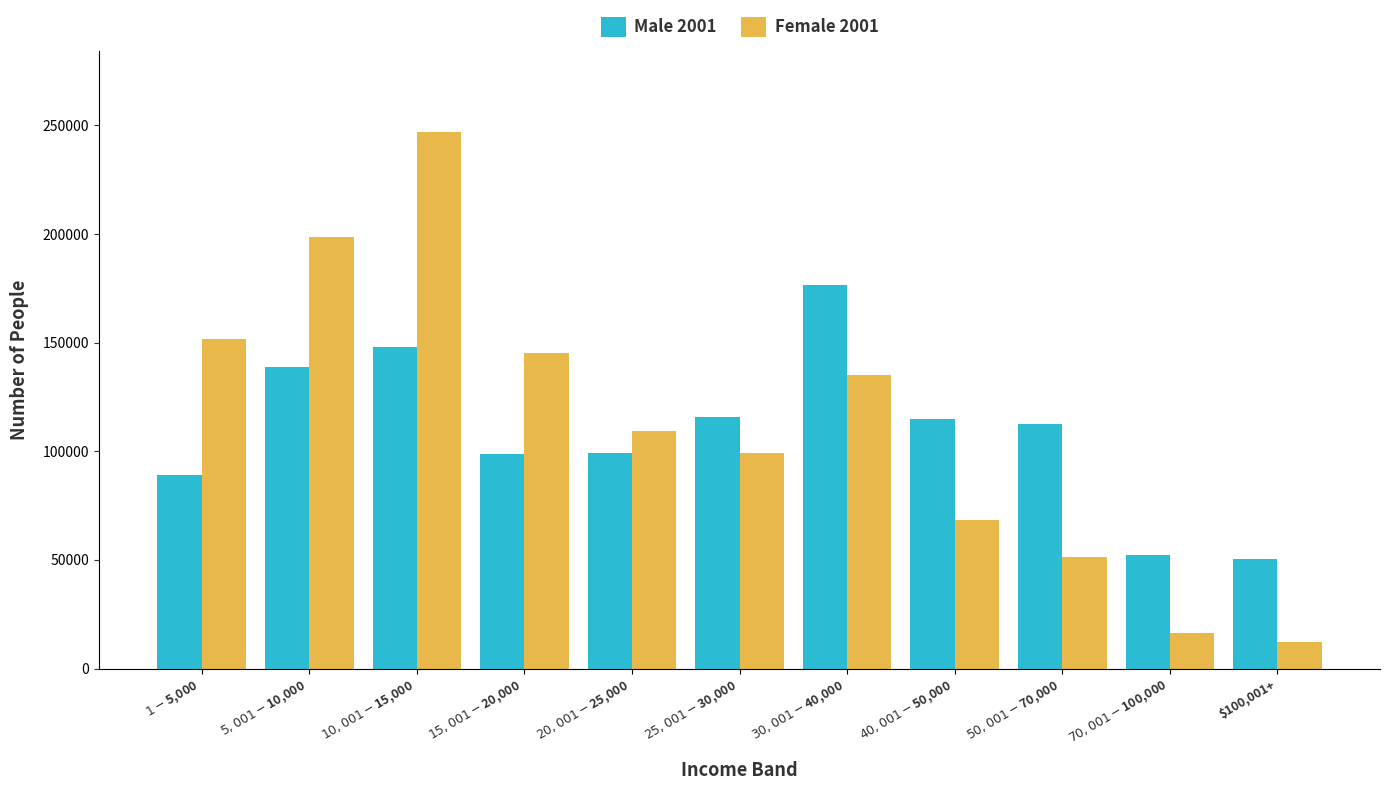

At which category is the sum across all series the highest?

$10,001-$15,000